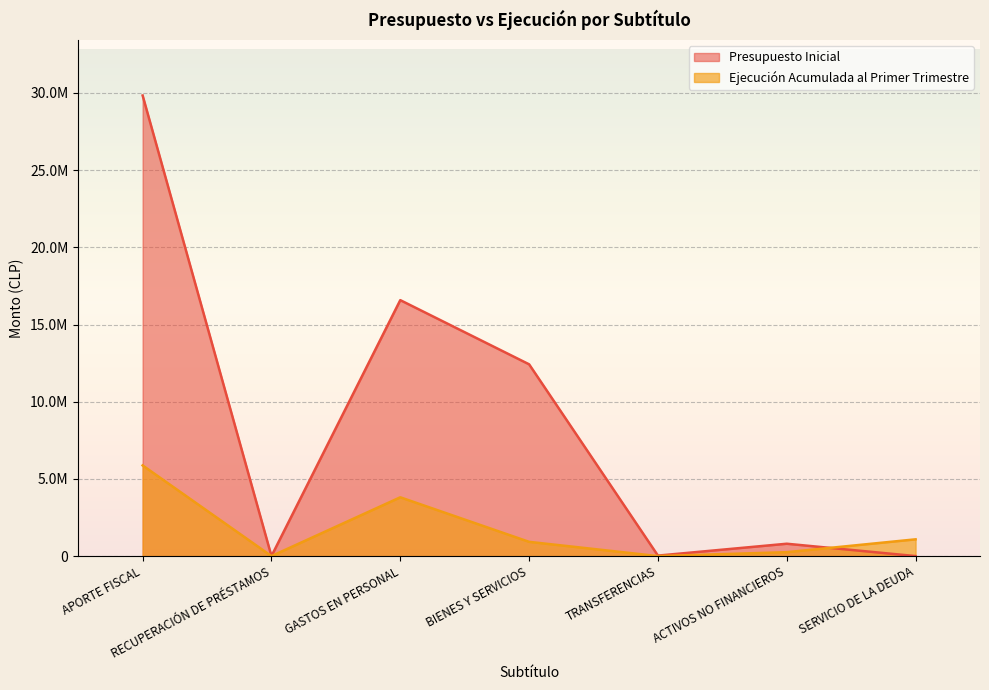

What is the total value across all series at SERVICIO DE LA DEUDA?

1085698